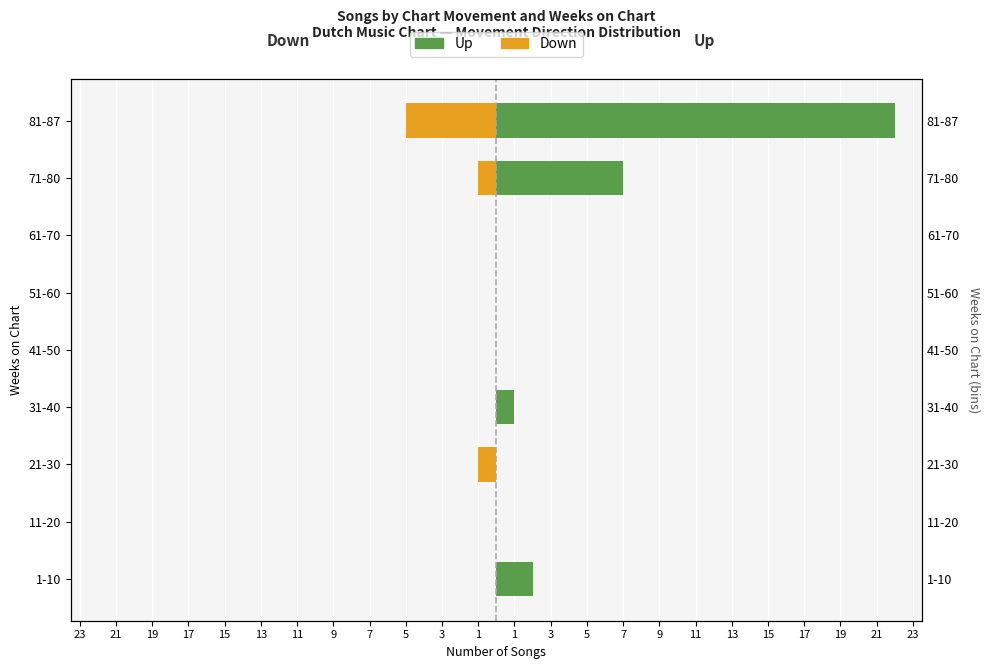

Is it true that Up equals 10 at 15?

False